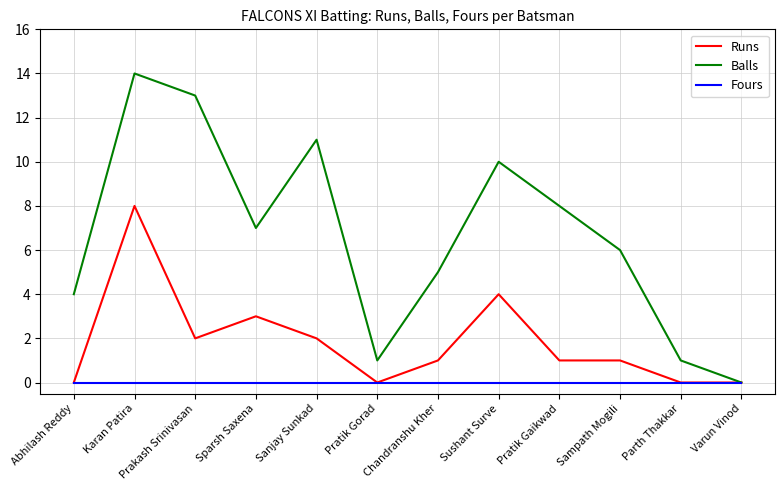

What is the total value across all series at Abhilash Reddy?

4